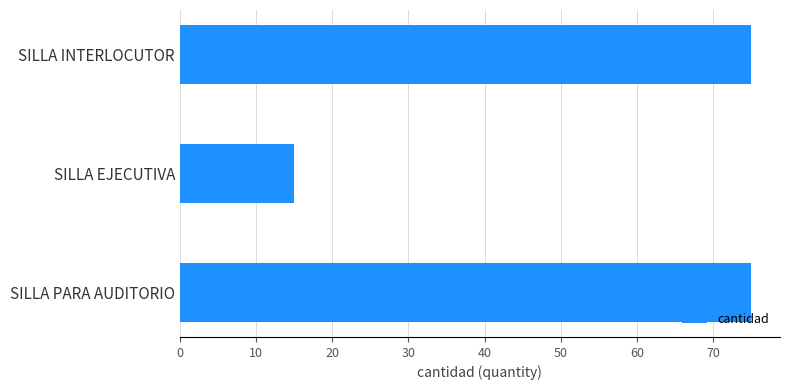

What is the sum of all values?

165